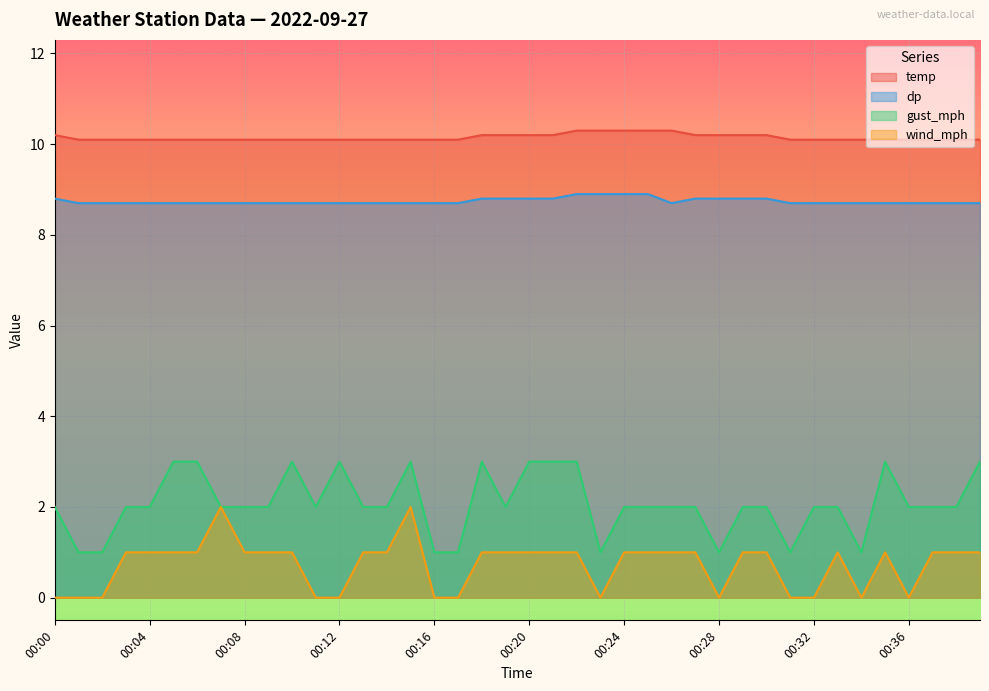

Where is the first local minimum for dp?

00:26